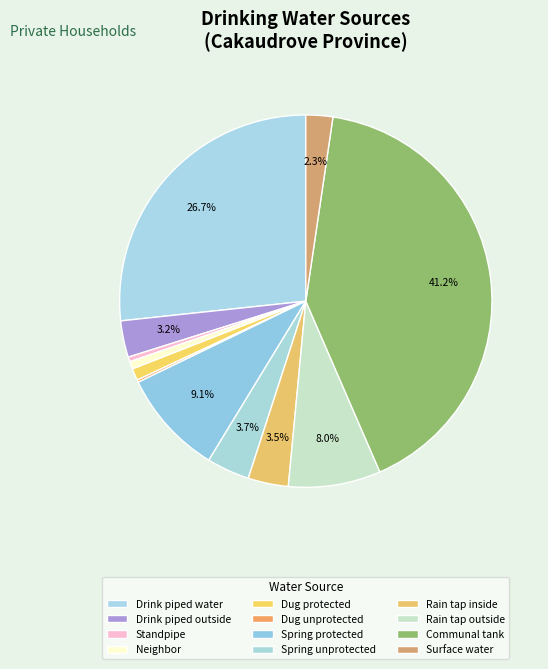

What is the change in value from Drink piped outside to Neighbor?

-243